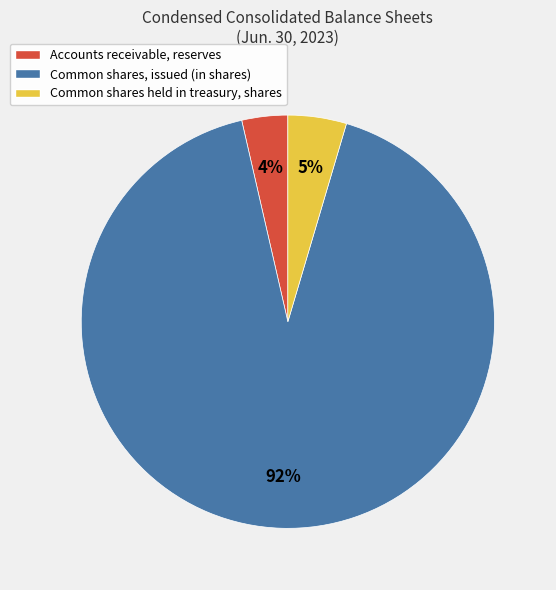

Between Accounts receivable, reserves and Common shares, issued (in shares), which is larger?

Common shares, issued (in shares)